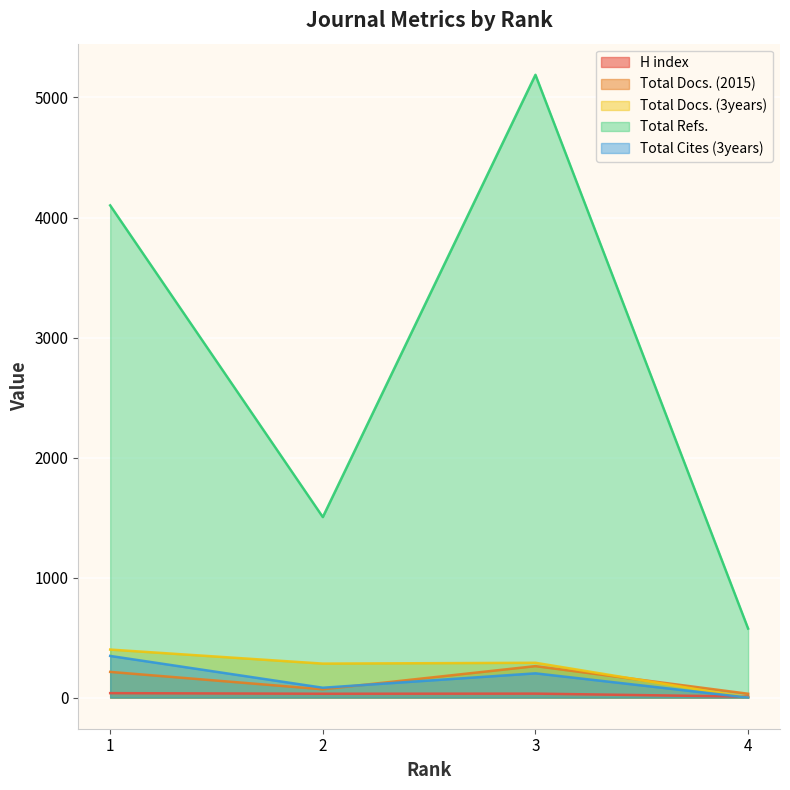

Where does the Total Docs. (3years) series first go above 290?

1